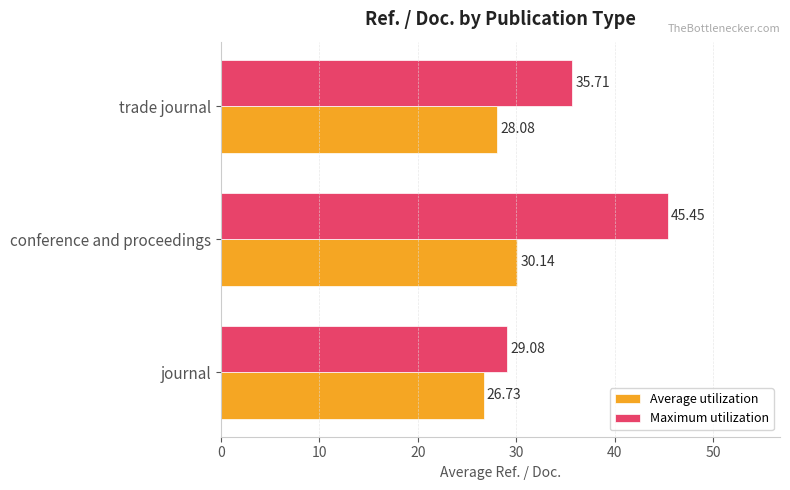

At which label is Average utilization closest to 28?

trade journal